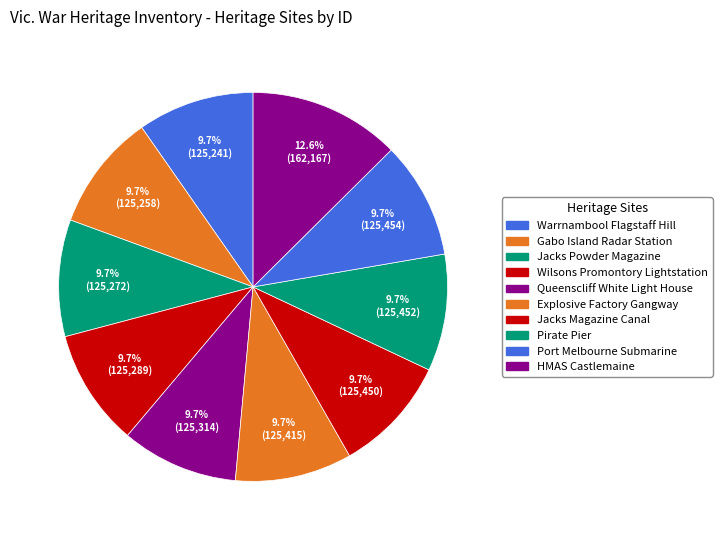

What is the largest slice in the pie chart?

HMAS Castlemaine